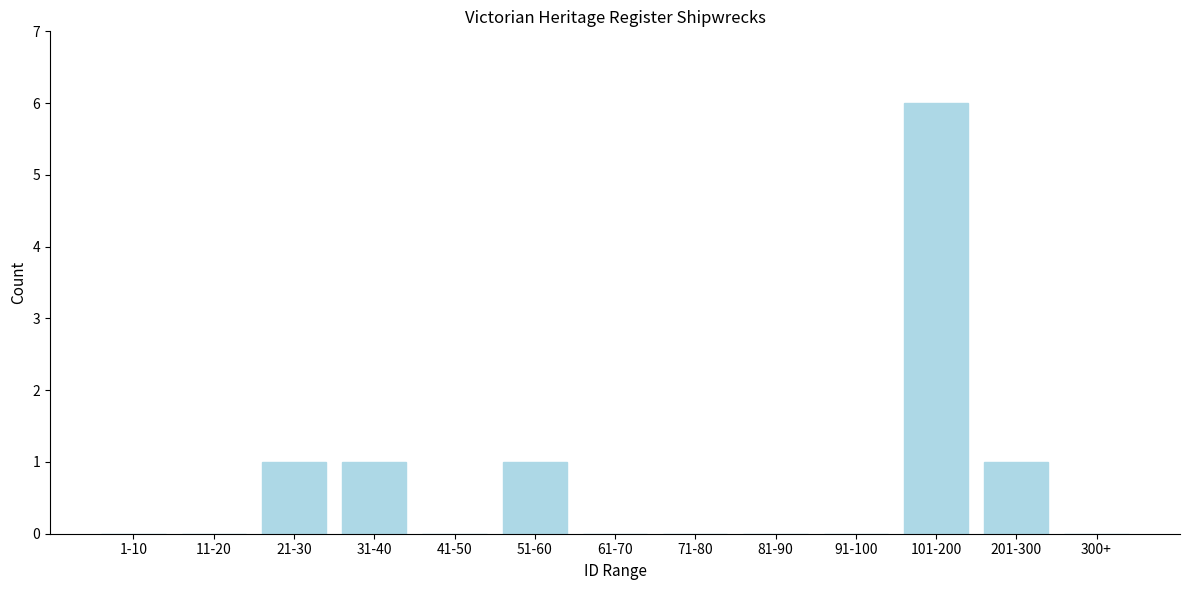

What is the sum of all values?

10